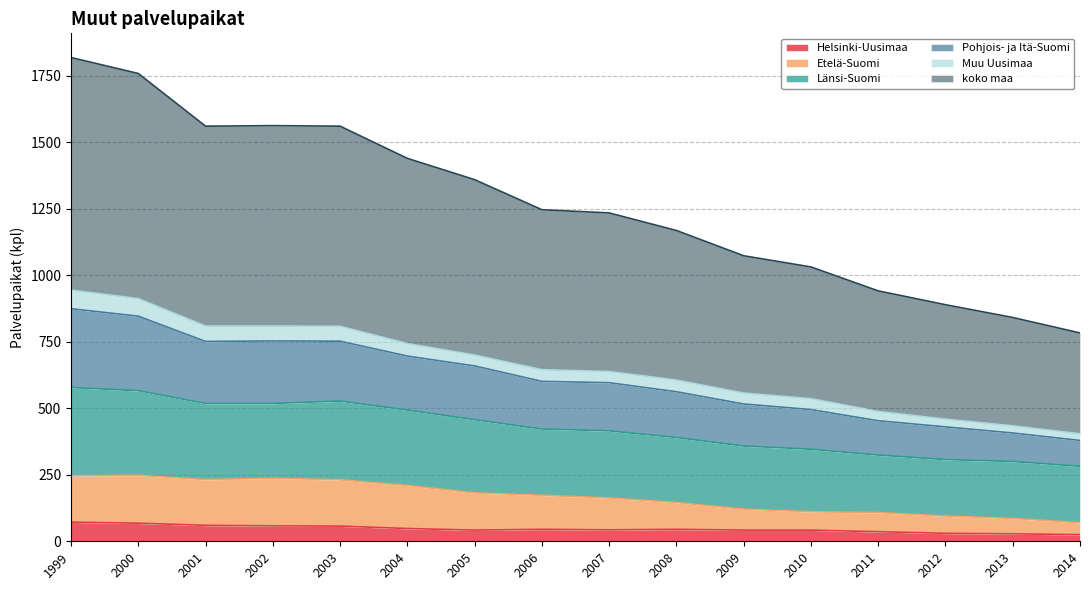

What is the total value across all series at 2004?

1439